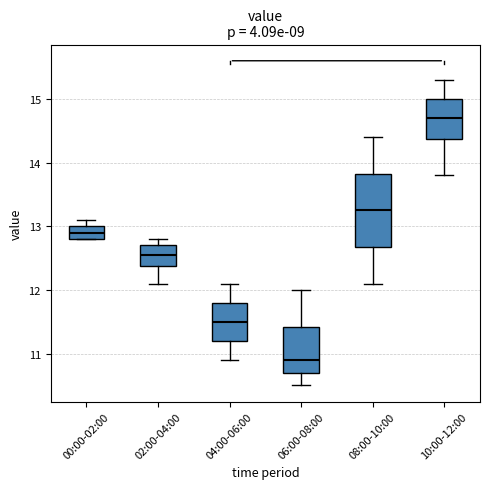

Which box has the lowest median line?

06:00-08:00